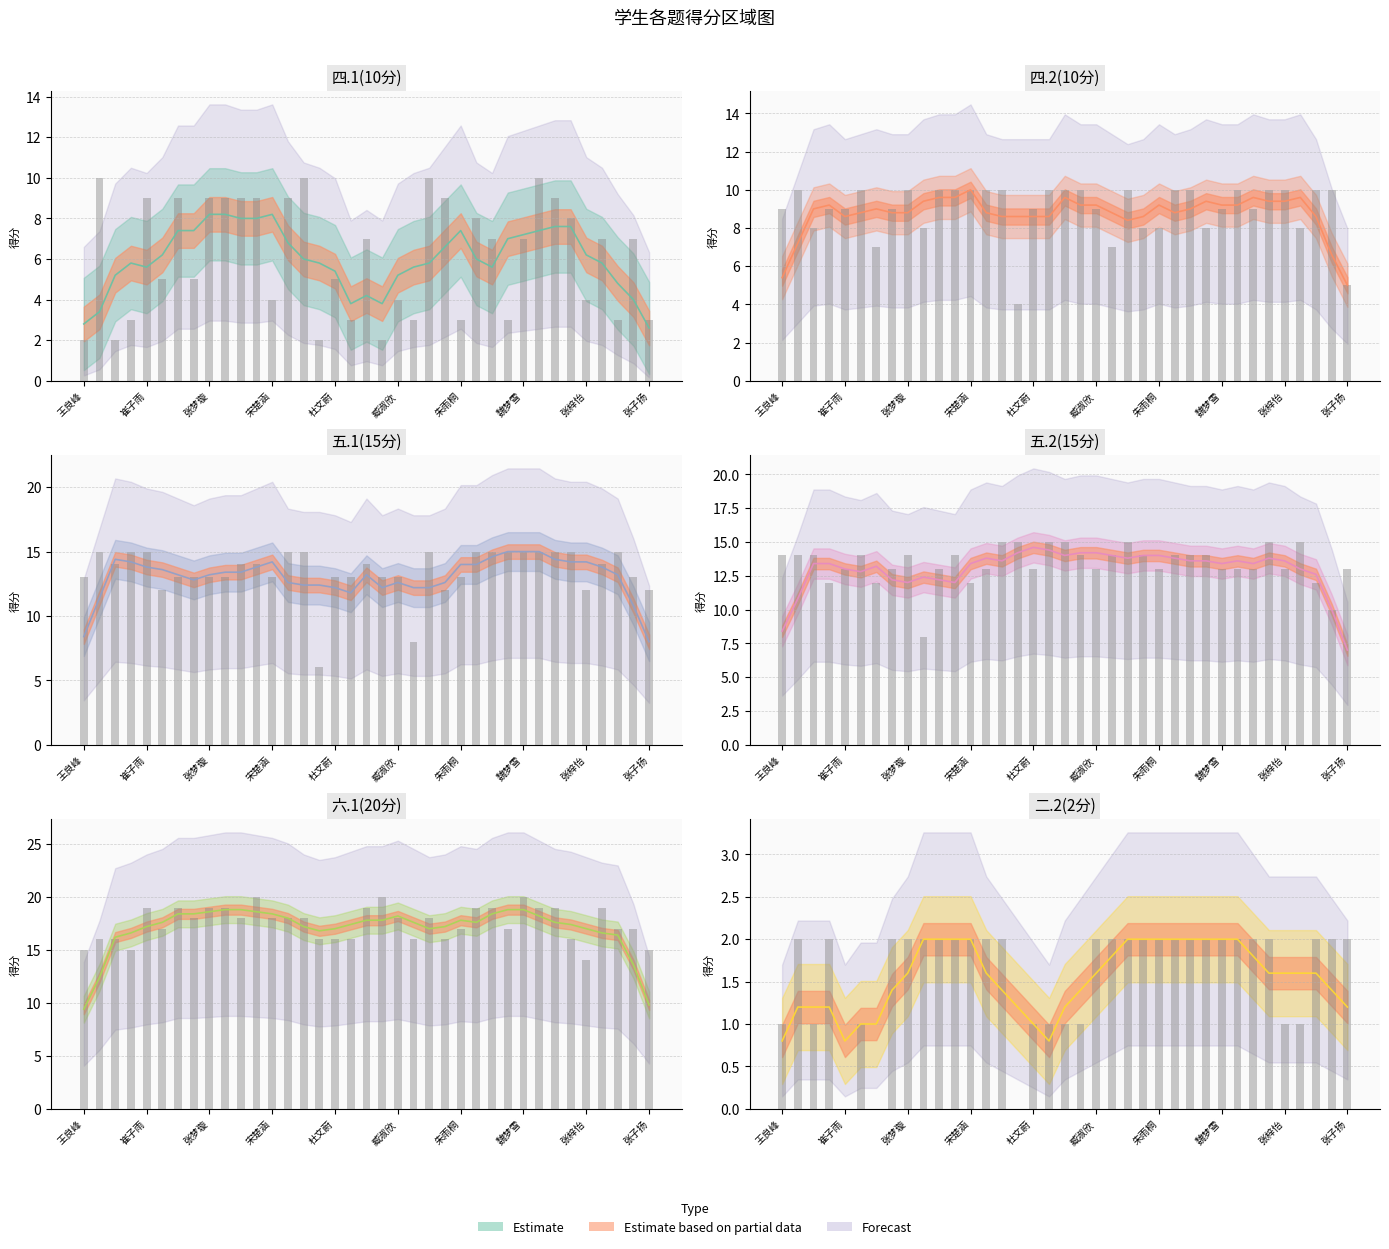

How many data points in 五.2(15分) are less than 14?

18